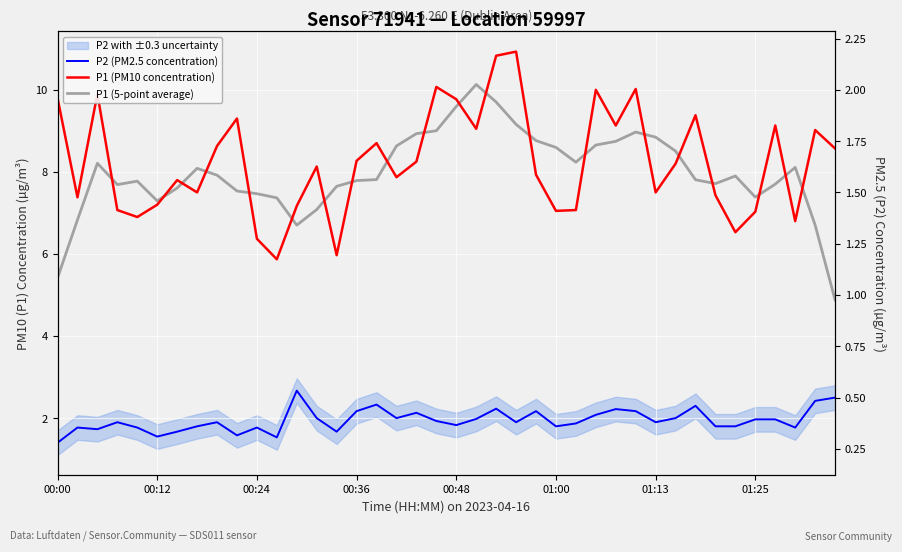

What value does the P1 (5-point average) series have at 11?

7.4